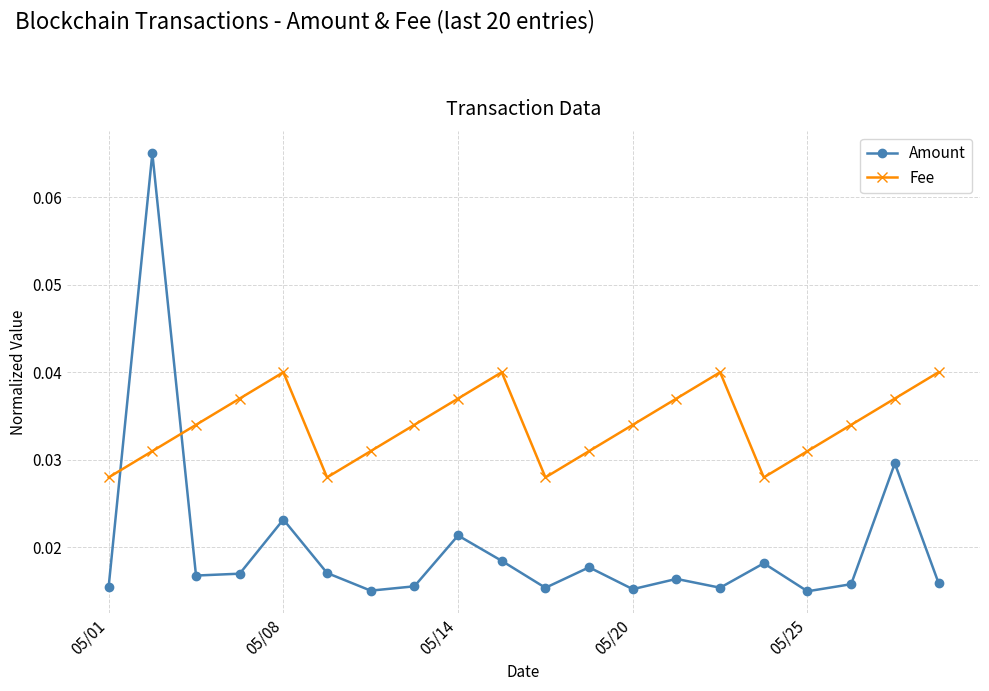

Which series has the largest total across all categories?

Fee